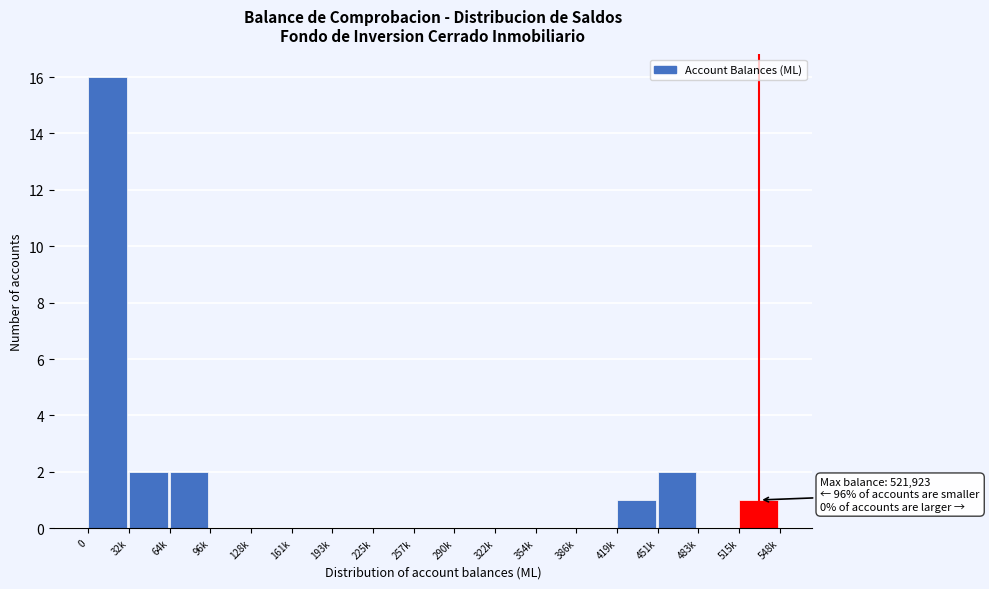

Reading left to right, what are all the values shown in this chart?

0=16	32k=2	64k=2	96k=0	128k=0	161k=0	193k=0	225k=0	257k=0	290k=0	322k=0	354k=0	386k=0	419k=1	451k=2	483k=0	515k=1